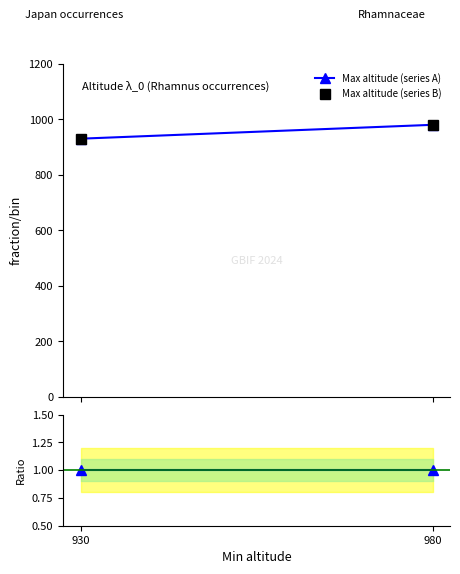

At which category does the chart reach its peak across all series?

980